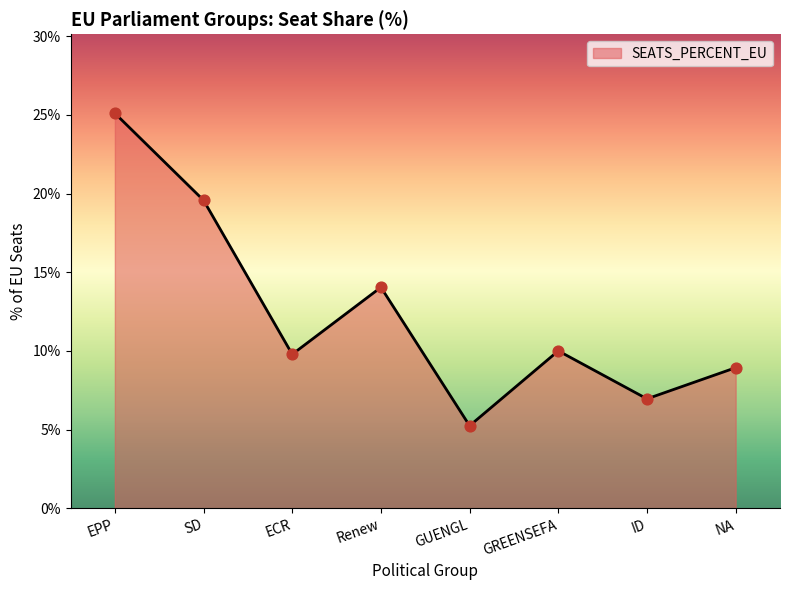

What is the ratio of the value at EPP to the value at GREENSEFA?

2.5